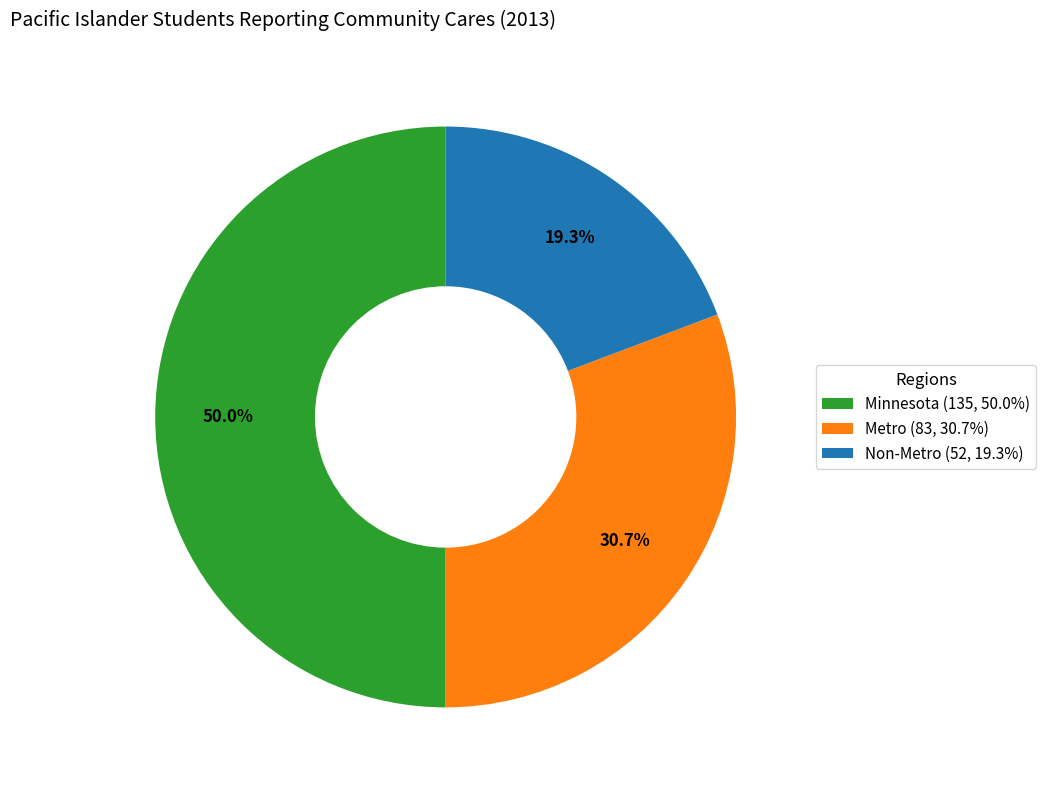

To the nearest percent, what is the difference between the largest and smallest slice percentages?

31%